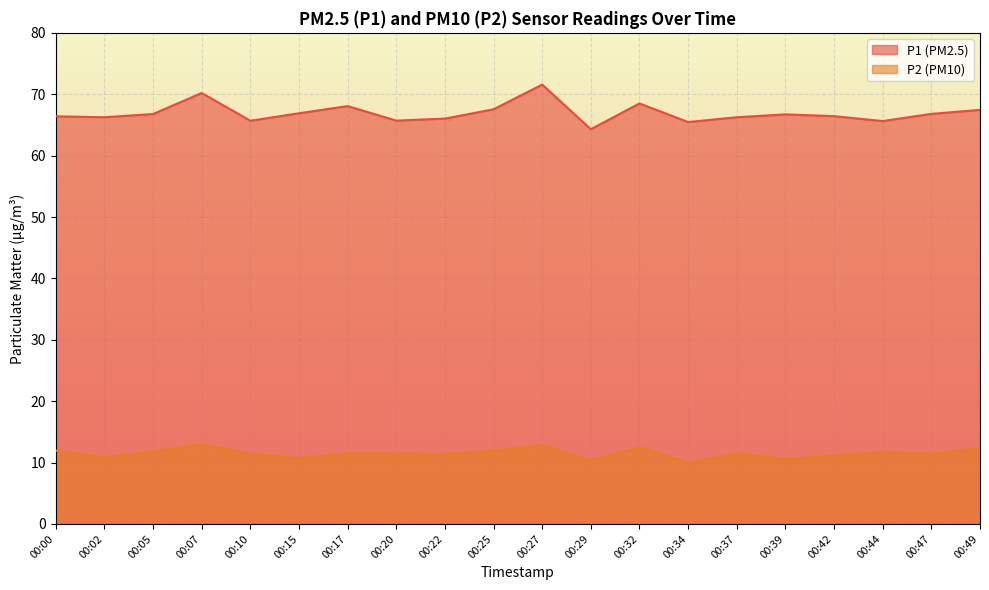

True or false: P1 has more than 2 interior local peaks.

True